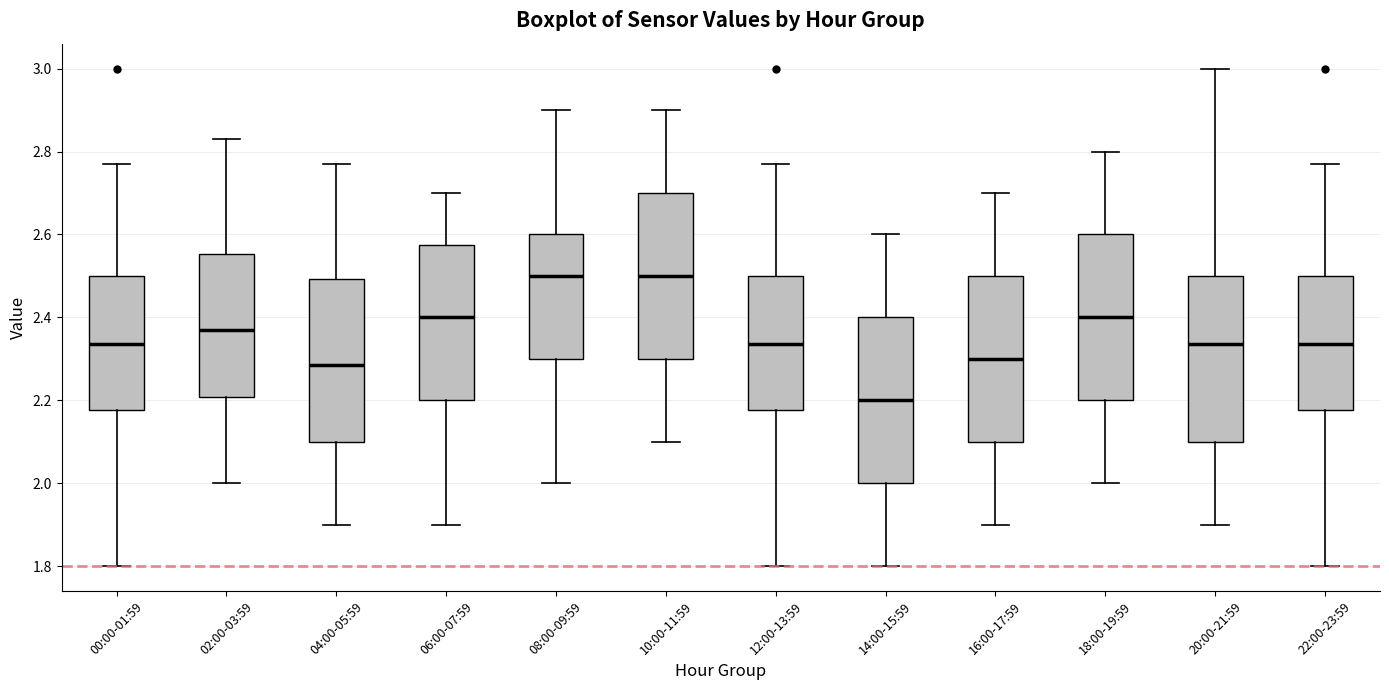

Where does the median line of the box for 22:00-23:59 sit on the y-axis? The values are not printed on the chart, so give them approximately, as read against the axis.

2.34